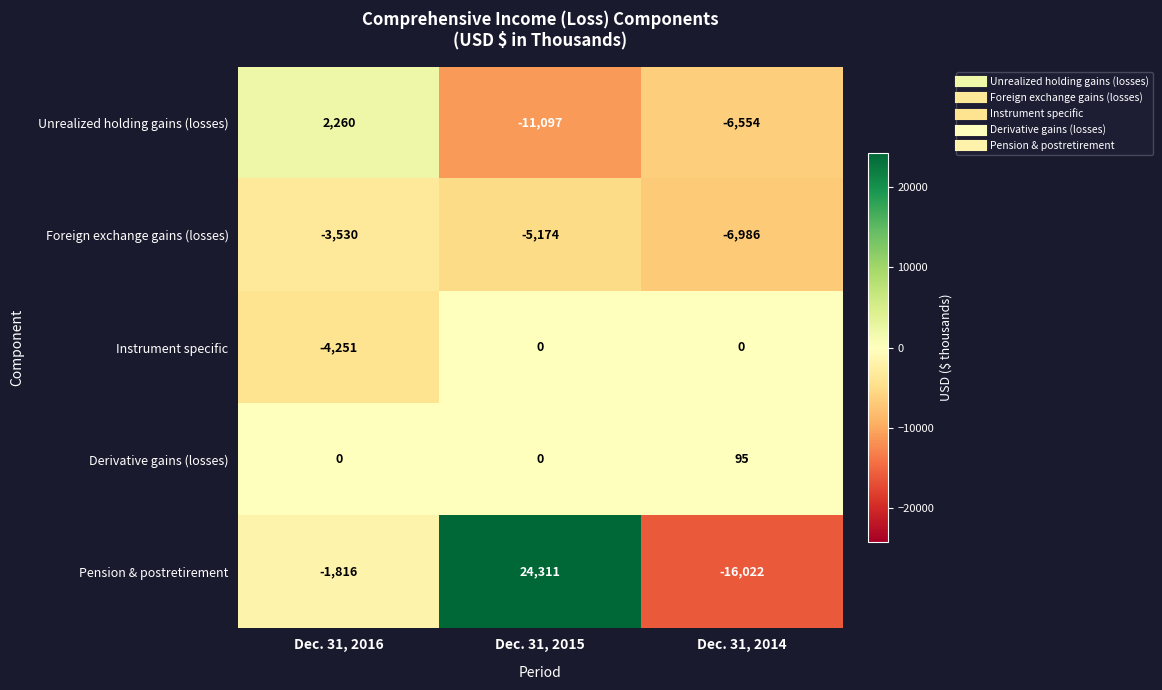

What is the sum of the Unrealized holding gains (losses) values at Dec. 31, 2016 and Dec. 31, 2014?

-4294